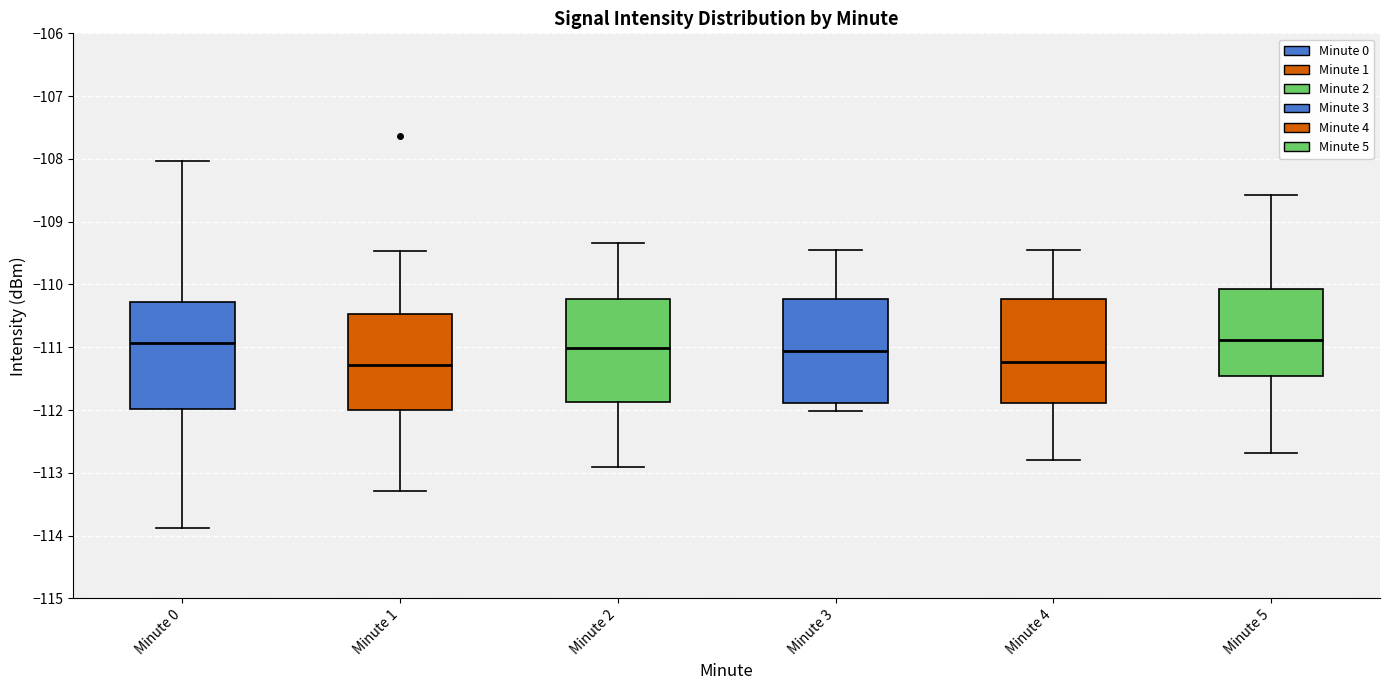

Where is the lower edge of the box for Minute 3 on the y-axis? The values are not printed on the chart, so give them approximately, as read against the axis.

-111.9